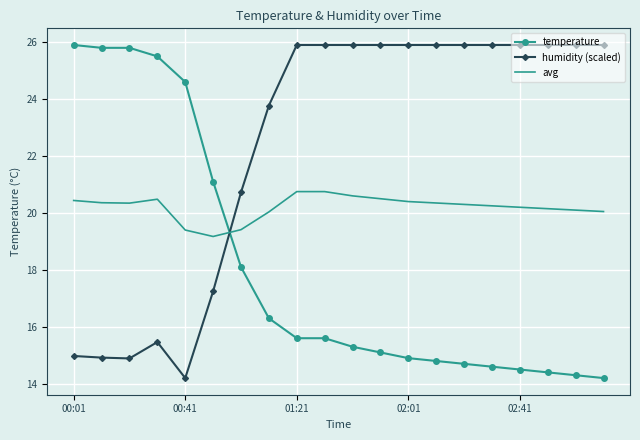

True or false: humidity (scaled) and temperature cross at least once.

True